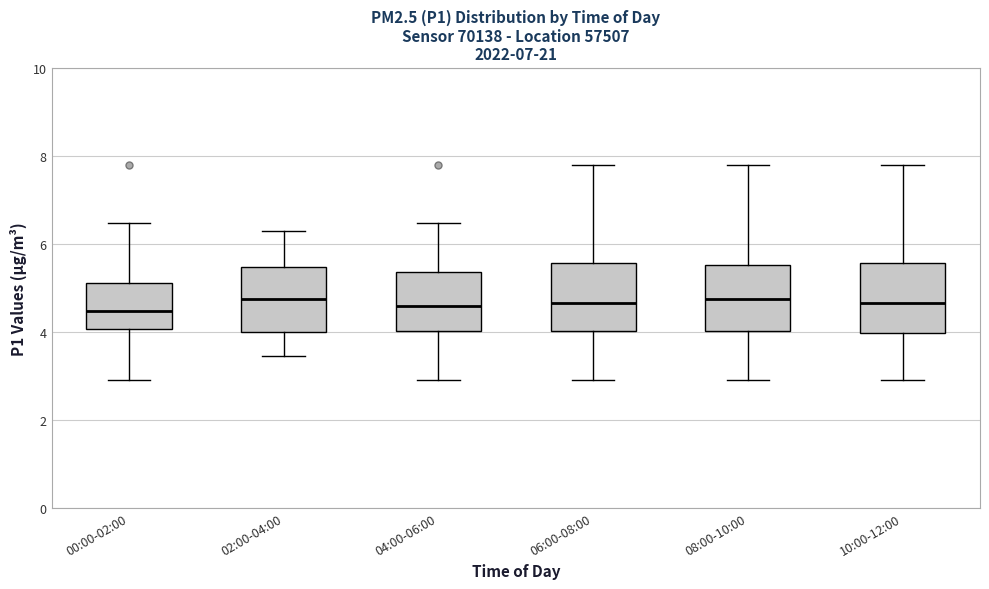

Where is the upper edge of the box for 02:00-04:00 on the y-axis? The values are not printed on the chart, so give them approximately, as read against the axis.

5.4